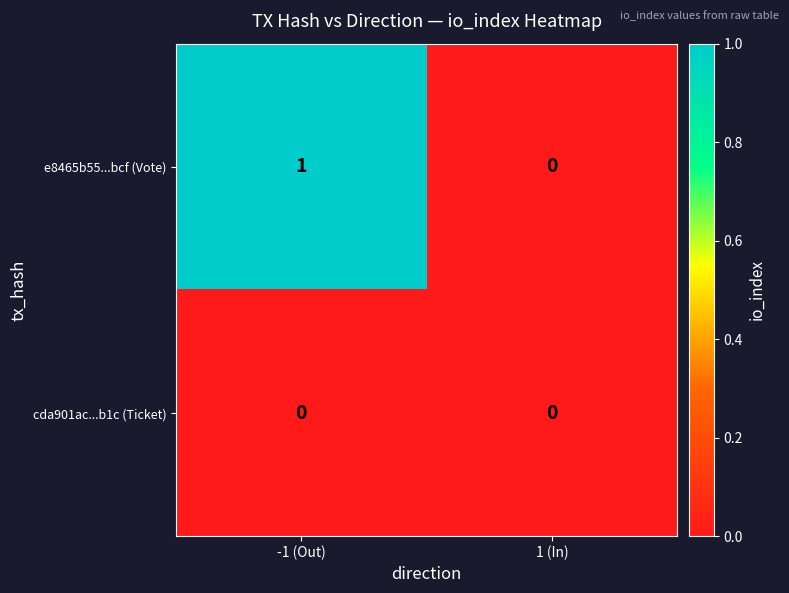

Reading right to left, list all the values displayed in this chart.

e8465b55...bcf (Vote): 0	1
cda901ac...b1c (Ticket): 0	0